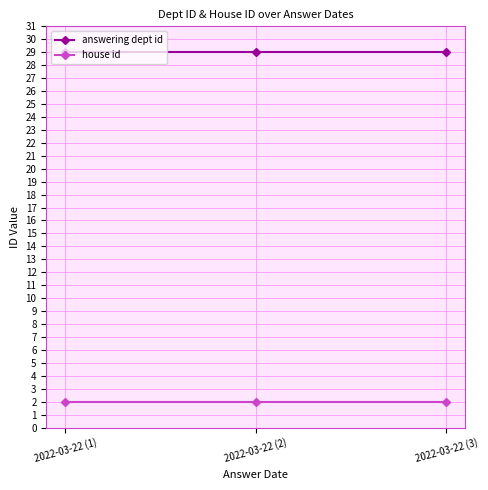

What are all the series names shown in the legend?

answering dept id, house id